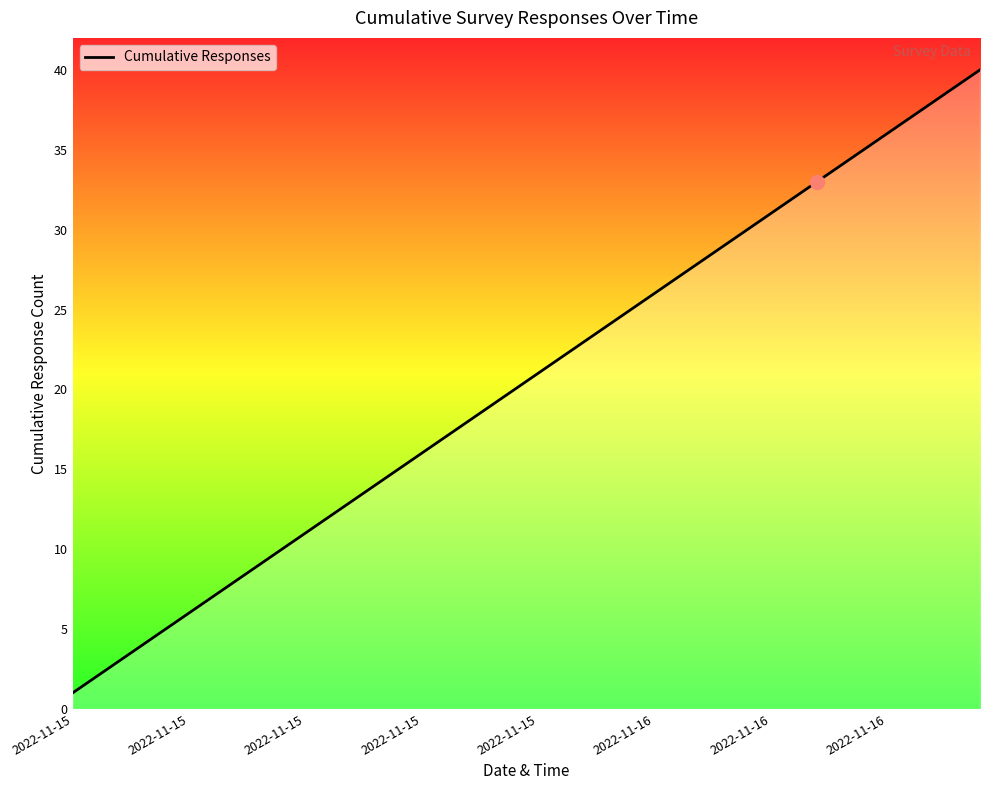

How many lines are shown in the chart?

1